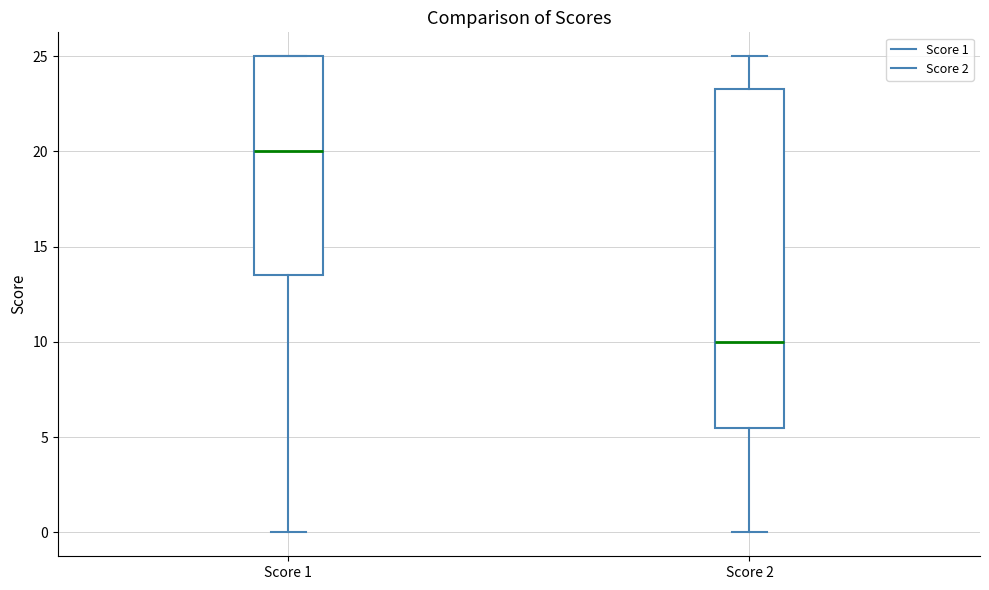

Which box is the tallest, from its lower edge to its upper edge?

Score 2